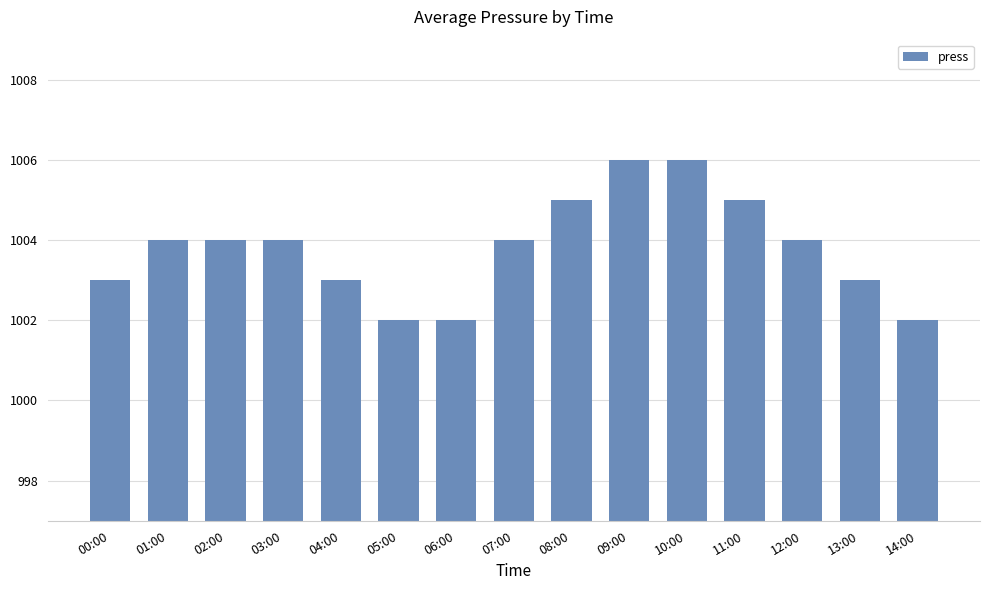

What is the maximum value shown in the chart?

1006